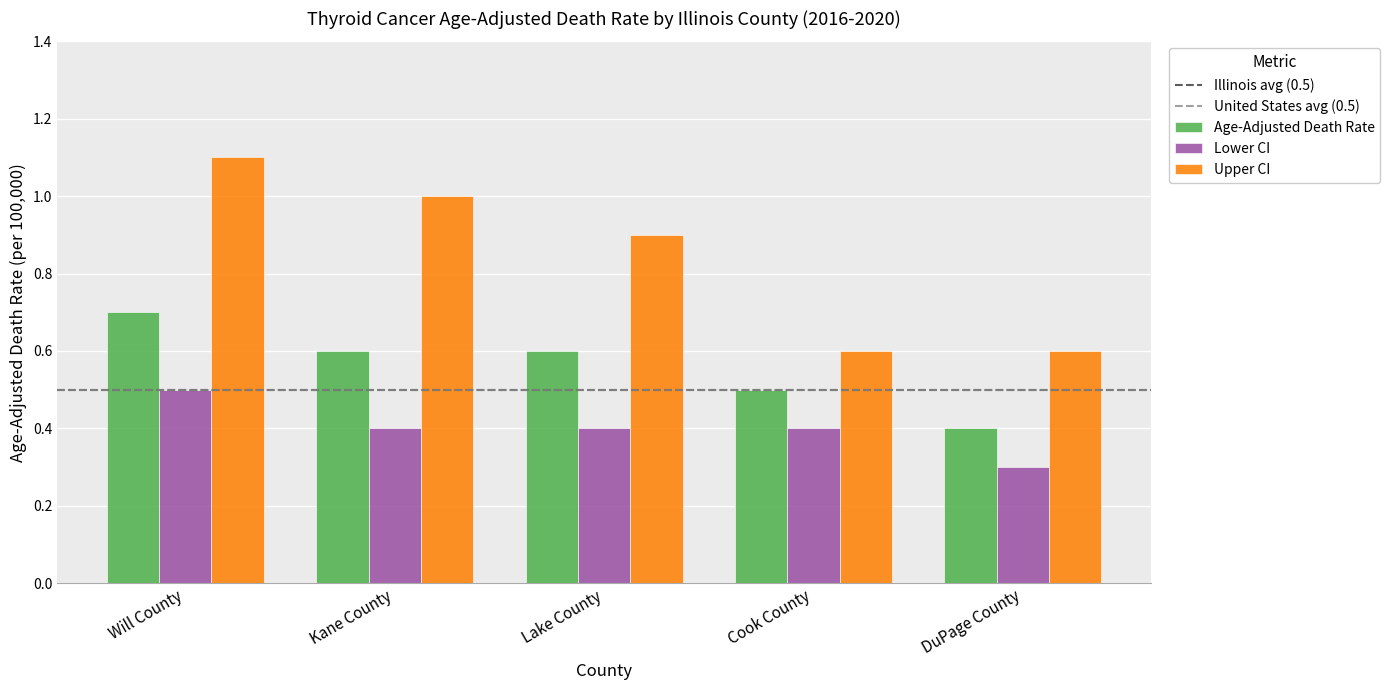

How many groups of bars are there?

5